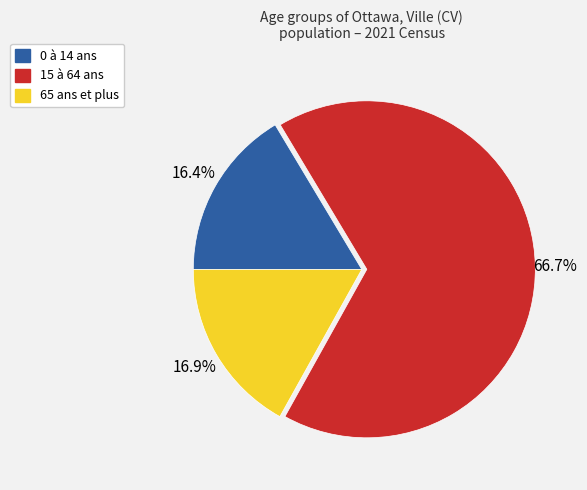

What is the ratio of the value at 0 à 14 ans to the value at 65 ans et plus?

1.0